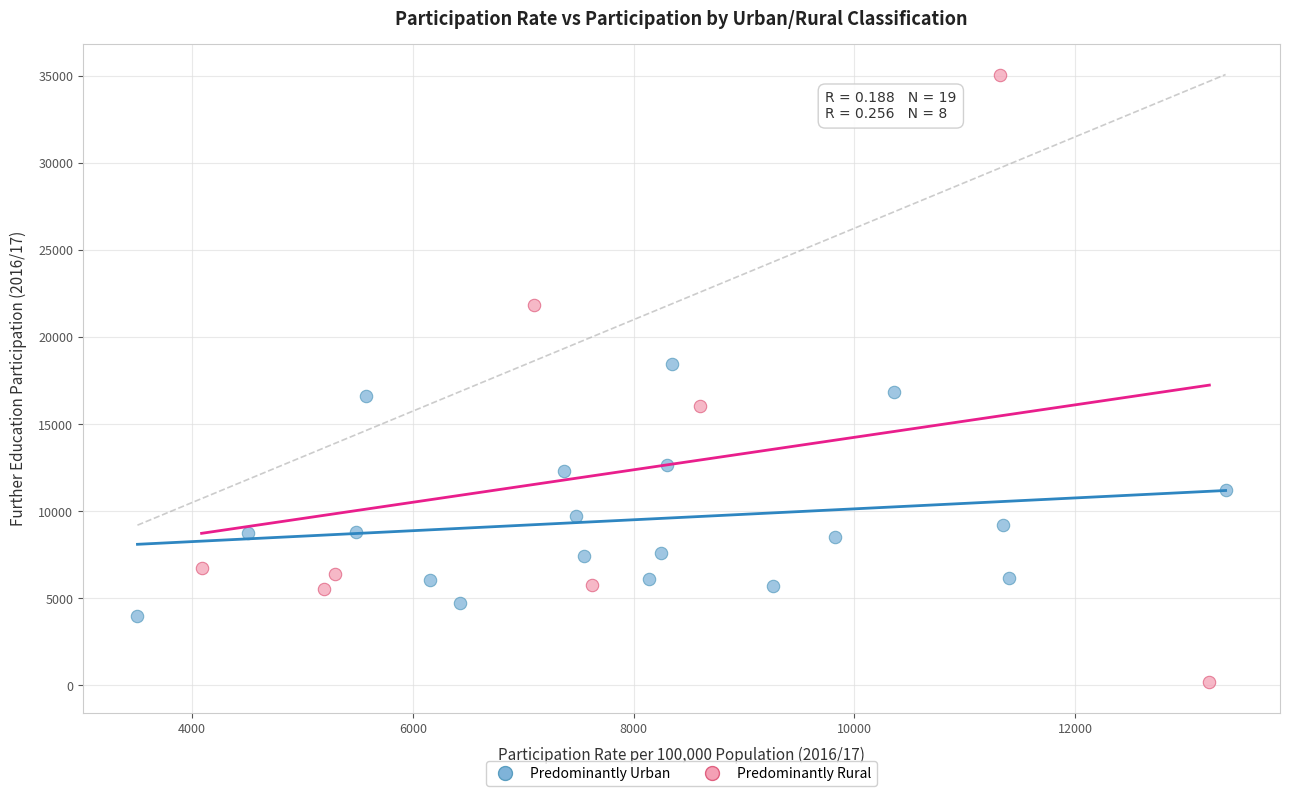

Which series has the largest Y range (max minus min)?

Predominantly Rural